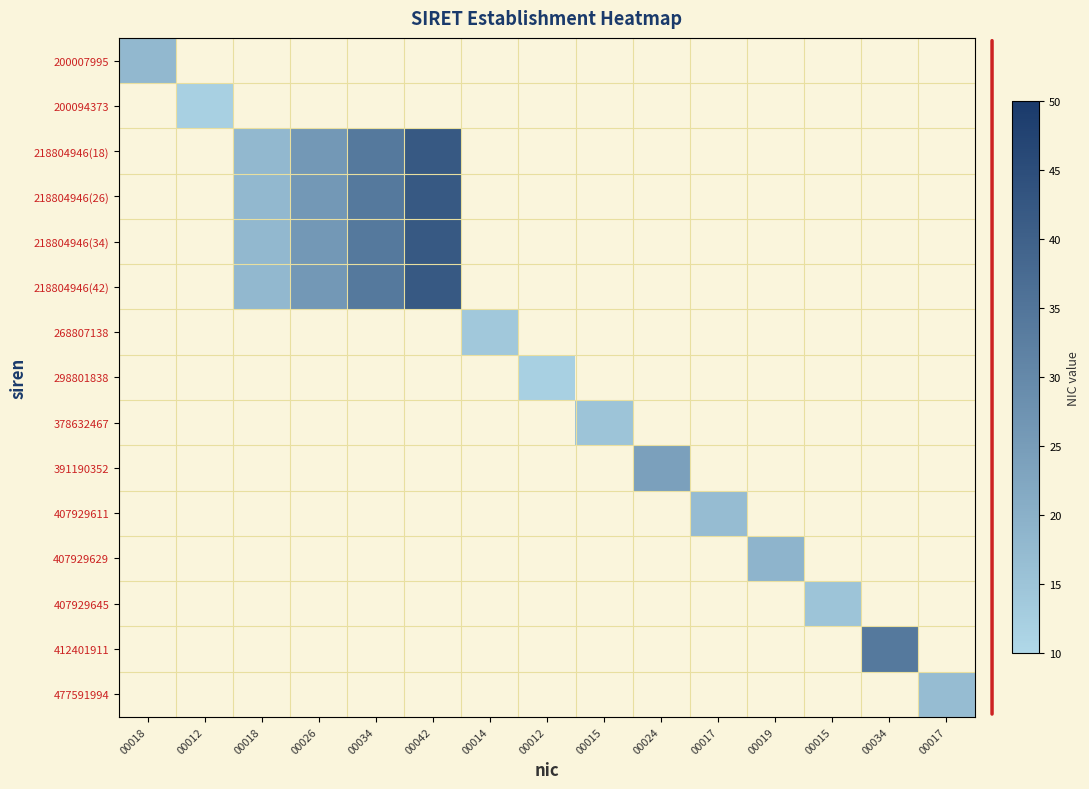

List the labels in order of 268807138 value, smallest first.

00018, 00012, 00018, 00026, 00034, 00042, 00014, 00012, 00015, 00024, 00017, 00019, 00015, 00034, 00017